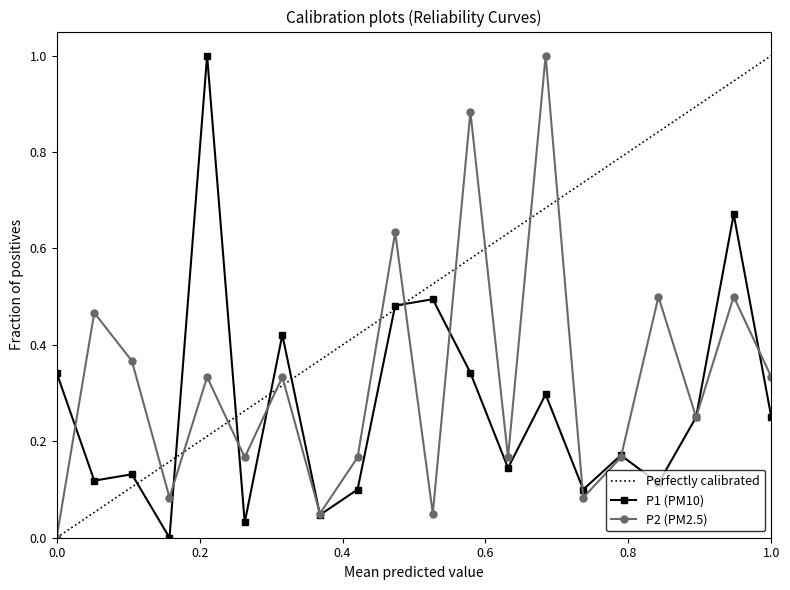

In P2 (PM2.5), how many points are lower than both neighbors (excluding endpoints)?

7